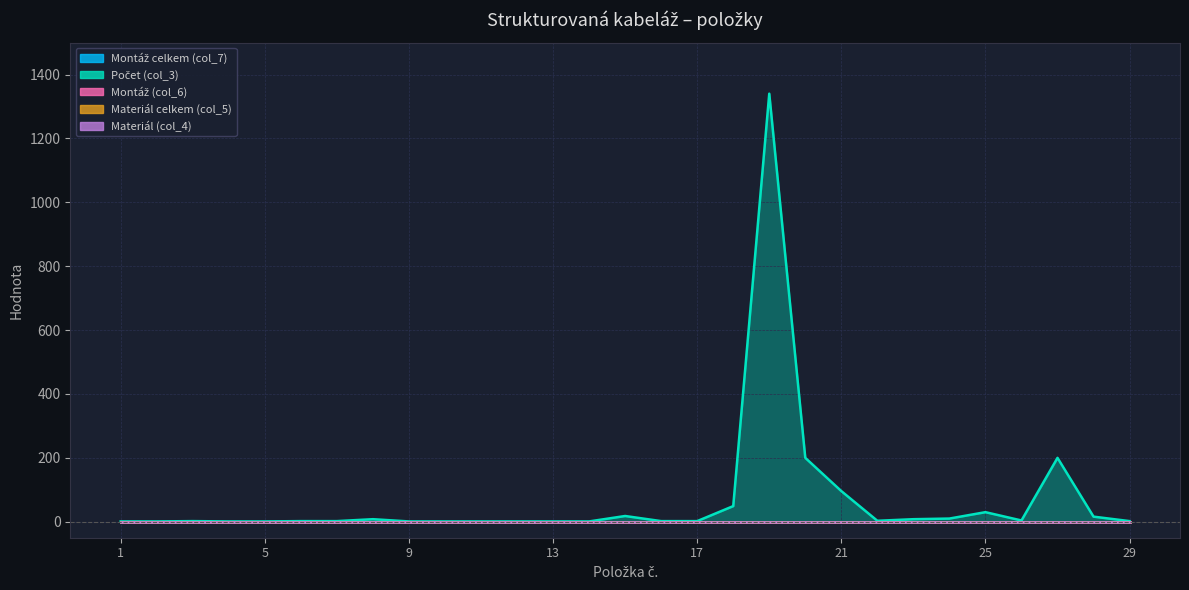

What is the lowest value of the Počet (col_3) series?

1